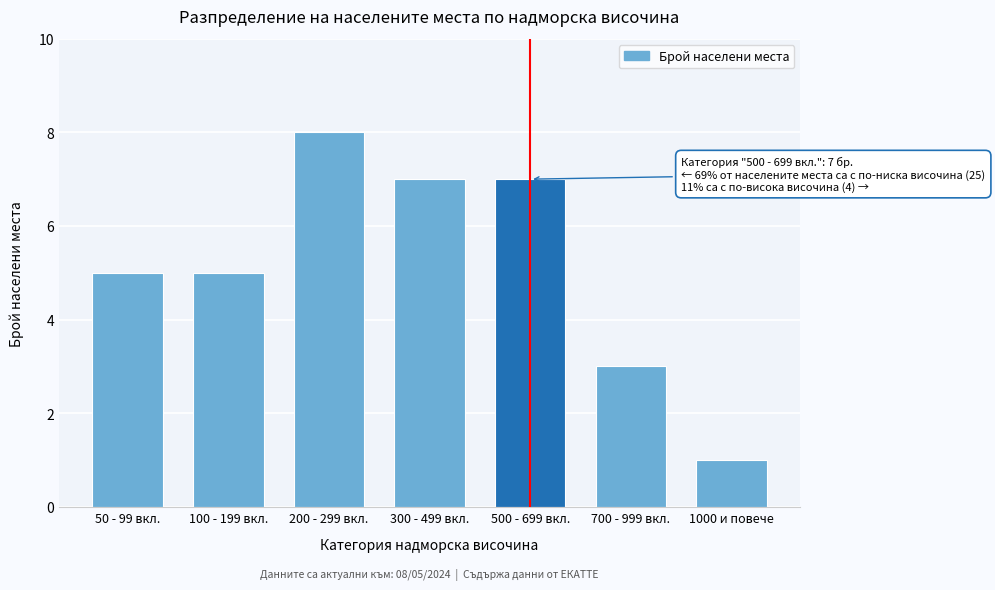

Reading left to right, what are all the values shown in this chart?

50 - 99 вкл.=5	100 - 199 вкл.=5	200 - 299 вкл.=8	300 - 499 вкл.=7	500 - 699 вкл.=7	700 - 999 вкл.=3	1000 и повече=1